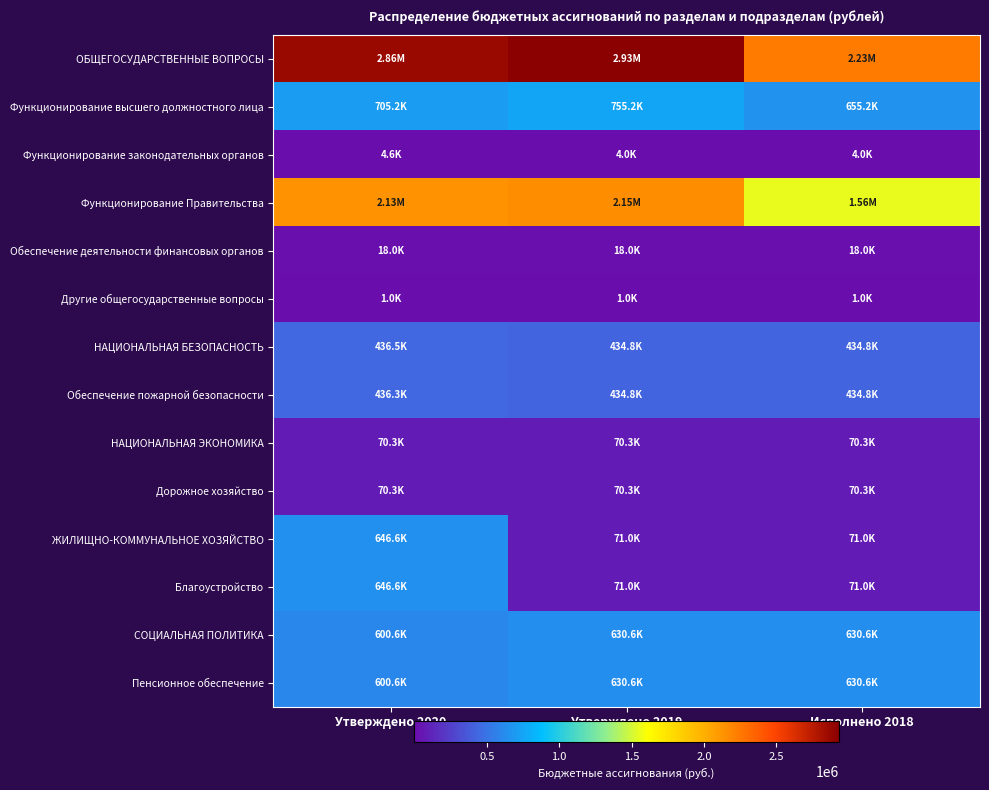

Which series has the widest spread of values?

ОБЩЕГОСУДАРСТВЕННЫЕ ВОПРОСЫ